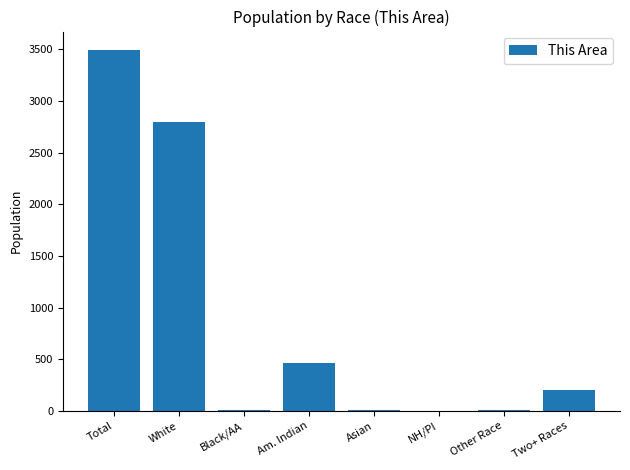

How many data points does each series have?

8